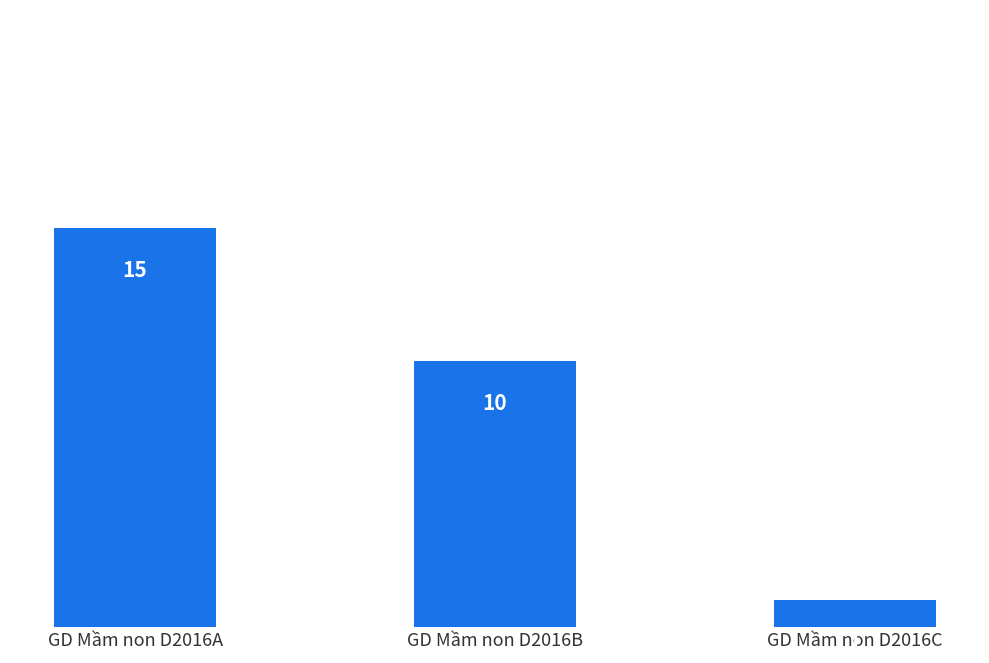

Reading left to right, what are all the values shown in this chart?

15	10	1